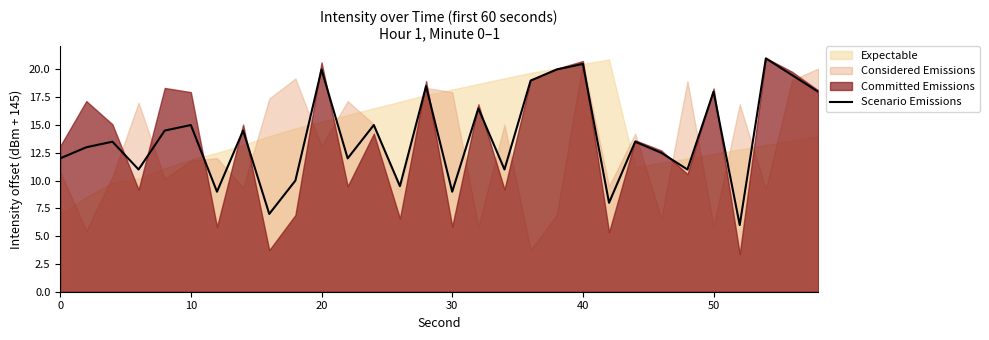

What value does the data have at 0?

12.0